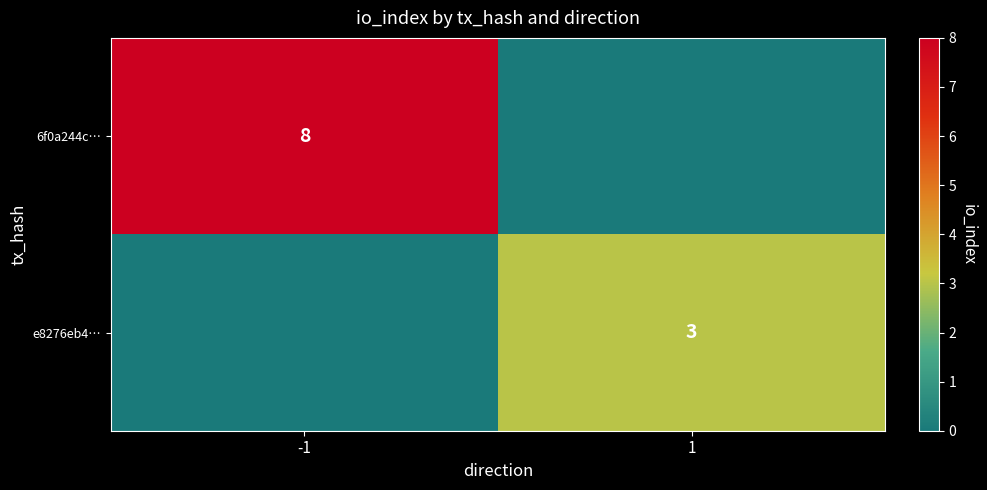

What is the average value of the 6f0a244c… series?

4